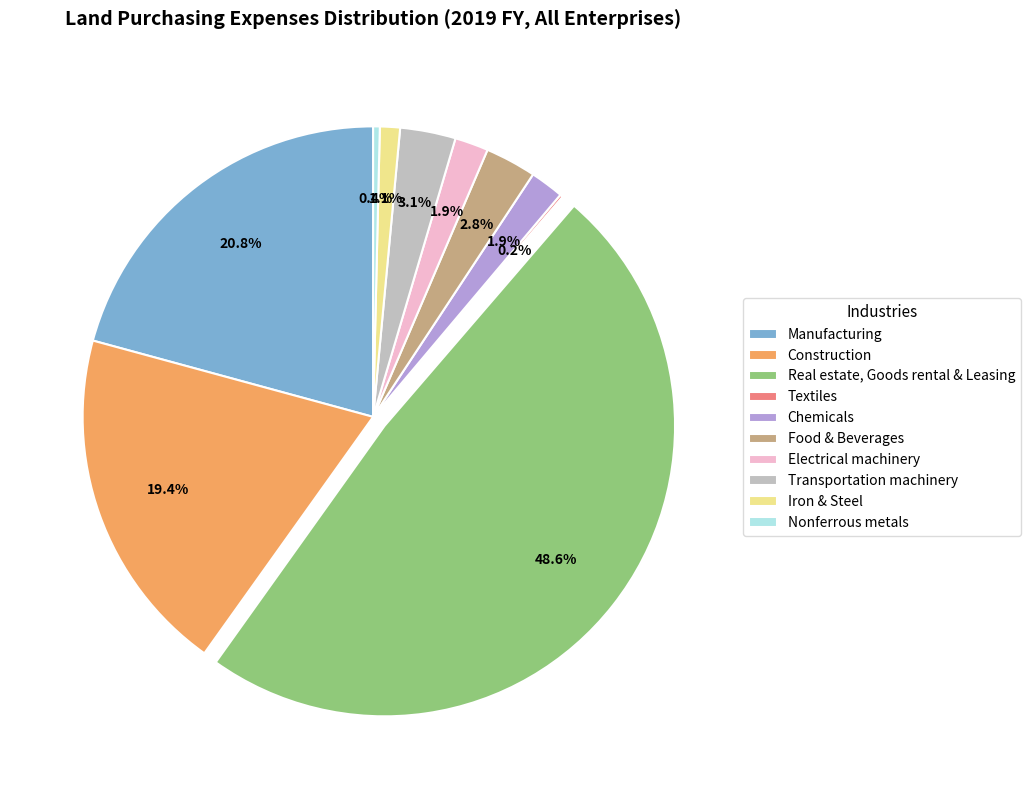

Is there a majority slice in this chart?

No